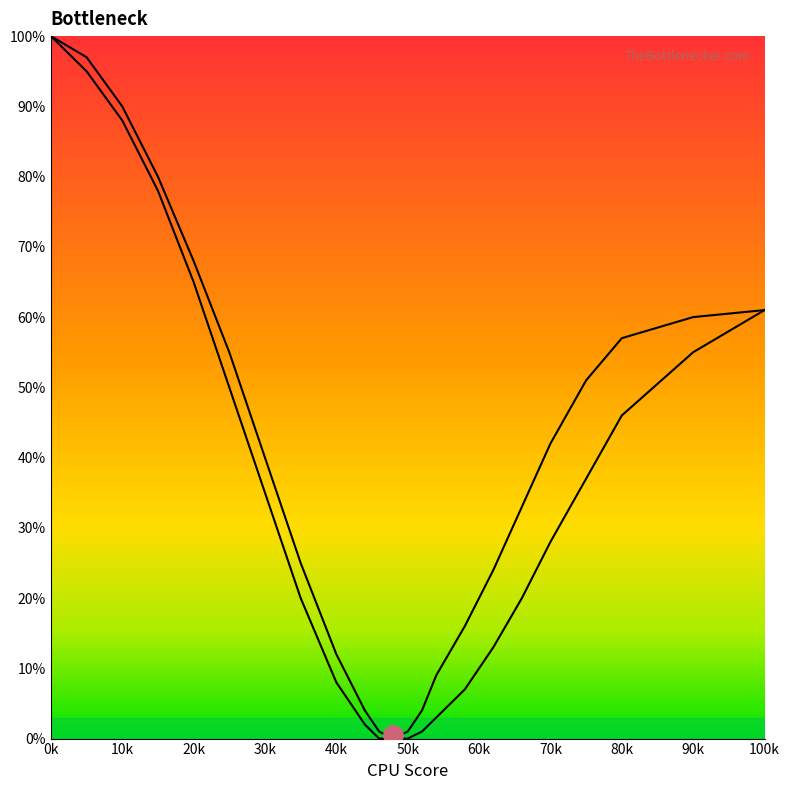

What is the difference between the maximum and minimum values in the Bottleneck Curve 1 series?

100